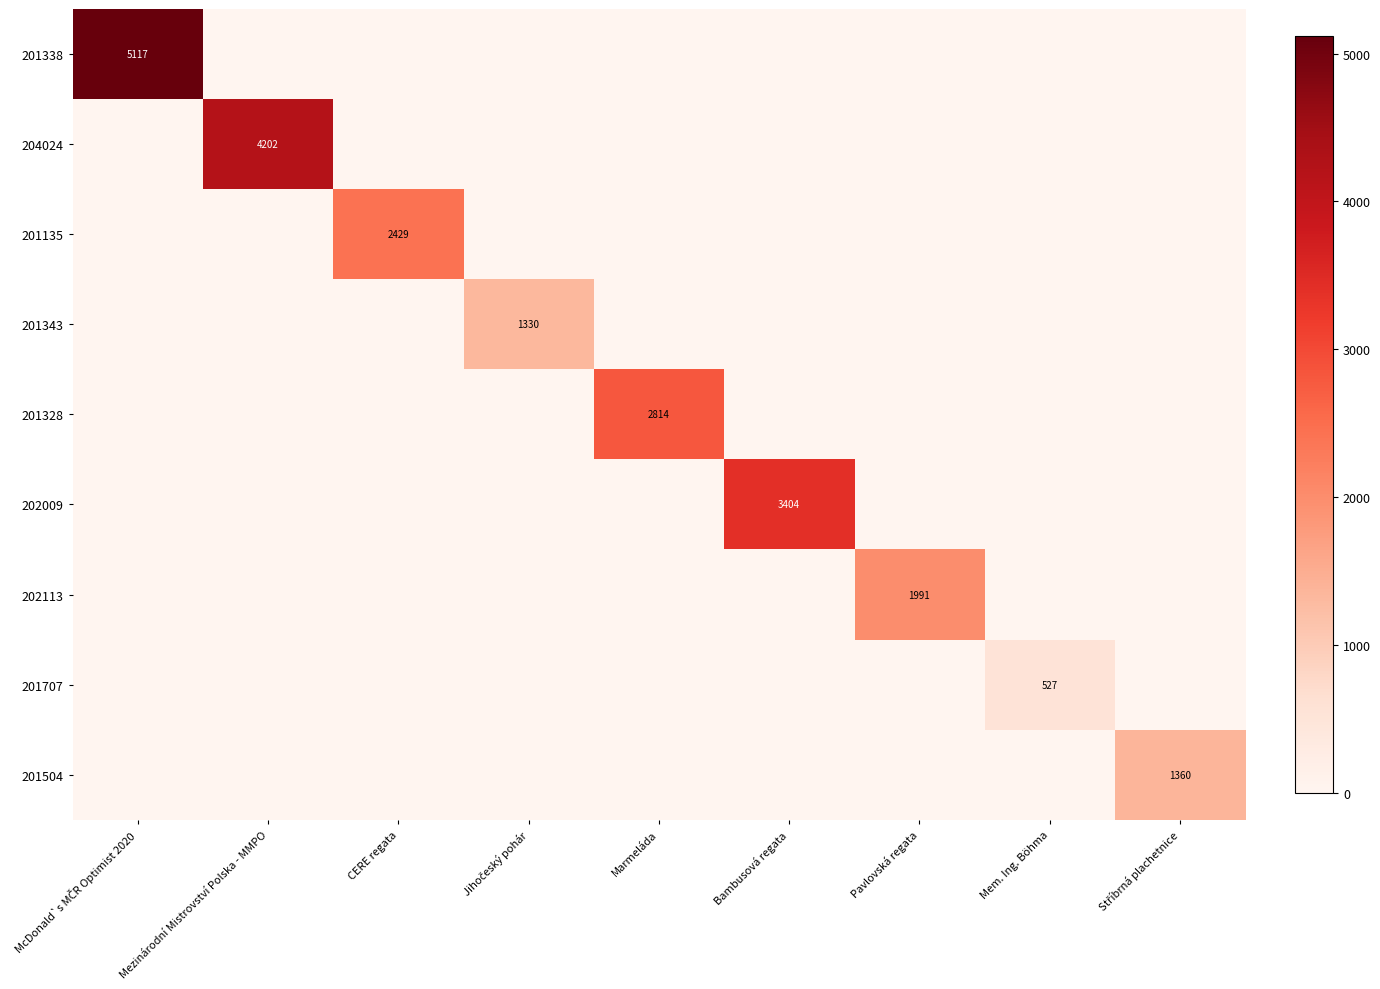

Which category has the highest value across all series?

McDonald`s MČR Optimist 2020